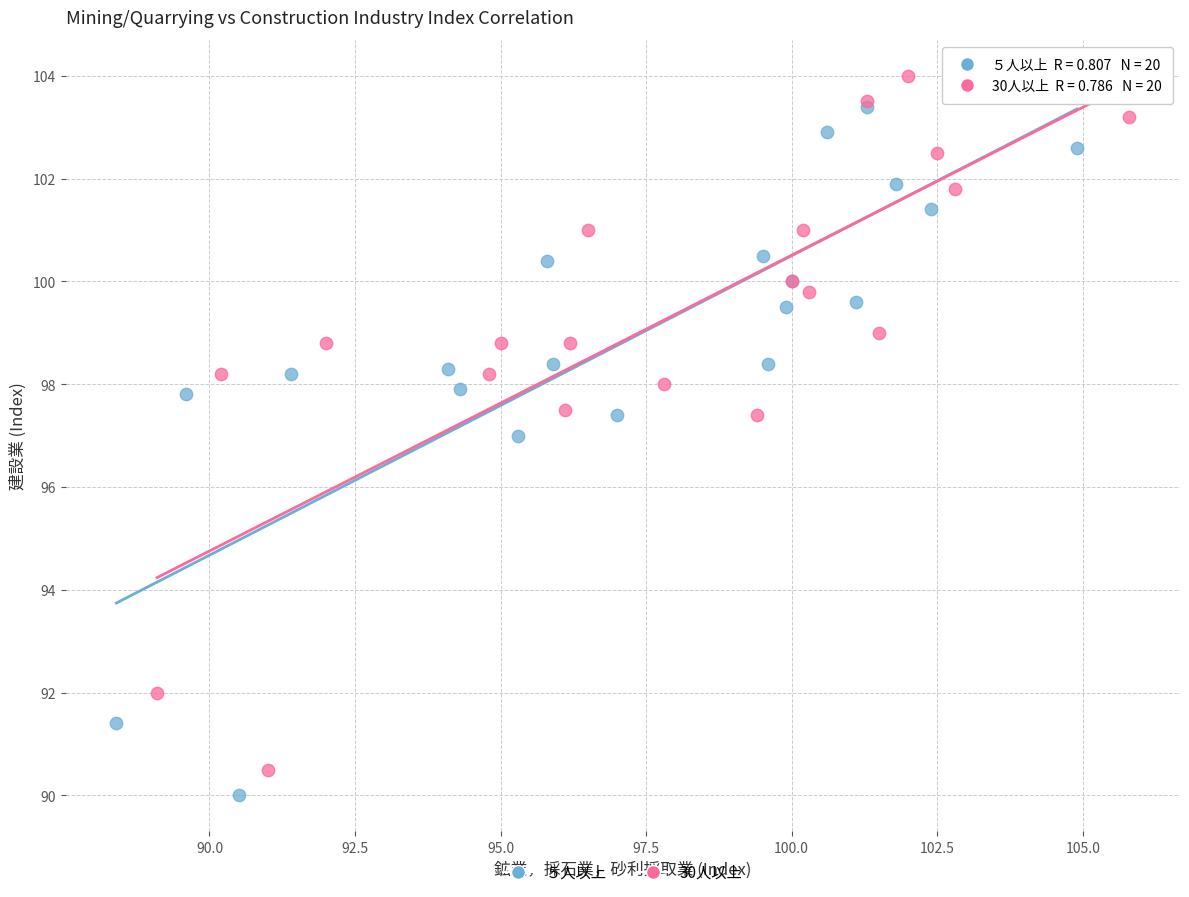

Which series has the widest spread of Y values?

30人以上